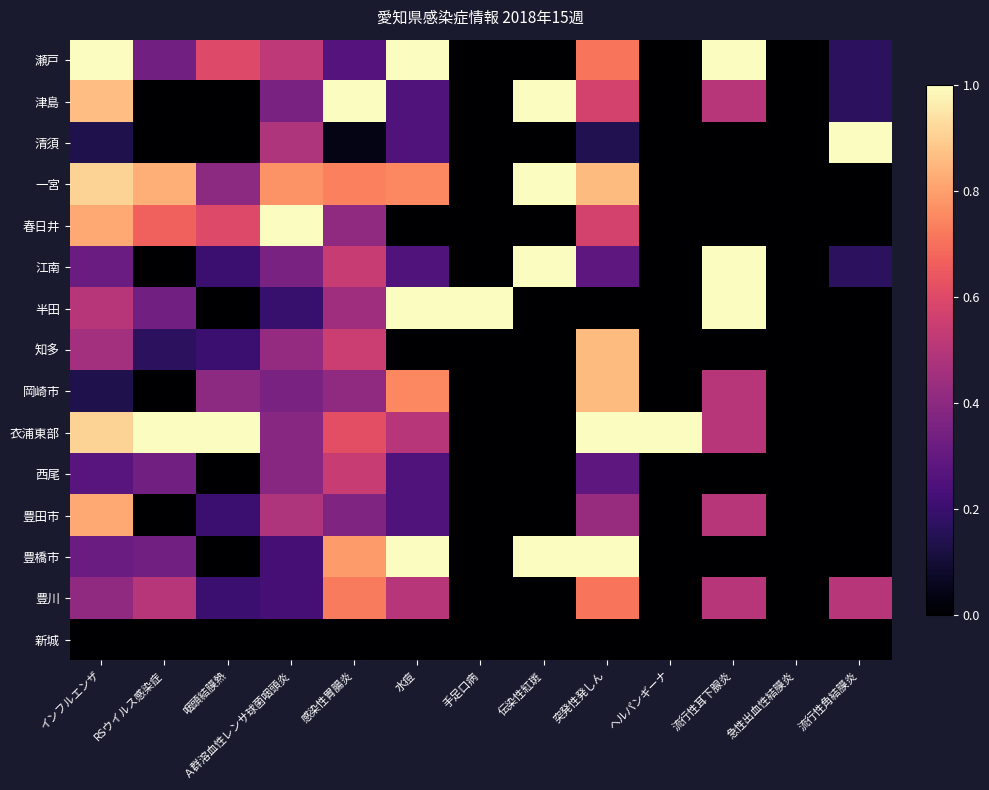

Reading left to right, transcribe all the data shown in this chart.

瀬戸: インフルエンザ=1.0	RSウイルス感染症=0.3	咽頭結膜熱=0.6	Ａ群溶血性レンサ球菌咽頭炎=0.5	感染性胃腸炎=0.3	水痘=1.0	手足口病=0.0	伝染性紅斑=0.0	突発性発しん=0.7	ヘルパンギーナ=0.0	流行性耳下腺炎=1.0	急性出血性結膜炎=0.0	流行性角結膜炎=0.2
津島: インフルエンザ=0.9	RSウイルス感染症=0.0	咽頭結膜熱=0.0	Ａ群溶血性レンサ球菌咽頭炎=0.4	感染性胃腸炎=1.0	水痘=0.2	手足口病=0.0	伝染性紅斑=1.0	突発性発しん=0.6	ヘルパンギーナ=0.0	流行性耳下腺炎=0.5	急性出血性結膜炎=0.0	流行性角結膜炎=0.2
清須: インフルエンザ=0.1	RSウイルス感染症=0.0	咽頭結膜熱=0.0	Ａ群溶血性レンサ球菌咽頭炎=0.5	感染性胃腸炎=0.0	水痘=0.2	手足口病=0.0	伝染性紅斑=0.0	突発性発しん=0.1	ヘルパンギーナ=0.0	流行性耳下腺炎=0.0	急性出血性結膜炎=0.0	流行性角結膜炎=1.0
一宮: インフルエンザ=0.9	RSウイルス感染症=0.8	咽頭結膜熱=0.4	Ａ群溶血性レンサ球菌咽頭炎=0.8	感染性胃腸炎=0.7	水痘=0.8	手足口病=0.0	伝染性紅斑=1.0	突発性発しん=0.9	ヘルパンギーナ=0.0	流行性耳下腺炎=0.0	急性出血性結膜炎=0.0	流行性角結膜炎=0.0
春日井: インフルエンザ=0.8	RSウイルス感染症=0.7	咽頭結膜熱=0.6	Ａ群溶血性レンサ球菌咽頭炎=1.0	感染性胃腸炎=0.4	水痘=0.0	手足口病=0.0	伝染性紅斑=0.0	突発性発しん=0.6	ヘルパンギーナ=0.0	流行性耳下腺炎=0.0	急性出血性結膜炎=0.0	流行性角結膜炎=0.0
江南: インフルエンザ=0.3	RSウイルス感染症=0.0	咽頭結膜熱=0.2	Ａ群溶血性レンサ球菌咽頭炎=0.4	感染性胃腸炎=0.5	水痘=0.2	手足口病=0.0	伝染性紅斑=1.0	突発性発しん=0.3	ヘルパンギーナ=0.0	流行性耳下腺炎=1.0	急性出血性結膜炎=0.0	流行性角結膜炎=0.2
半田: インフルエンザ=0.5	RSウイルス感染症=0.3	咽頭結膜熱=0.0	Ａ群溶血性レンサ球菌咽頭炎=0.2	感染性胃腸炎=0.4	水痘=1.0	手足口病=1.0	伝染性紅斑=0.0	突発性発しん=0.0	ヘルパンギーナ=0.0	流行性耳下腺炎=1.0	急性出血性結膜炎=0.0	流行性角結膜炎=0.0
知多: インフルエンザ=0.5	RSウイルス感染症=0.2	咽頭結膜熱=0.2	Ａ群溶血性レンサ球菌咽頭炎=0.4	感染性胃腸炎=0.6	水痘=0.0	手足口病=0.0	伝染性紅斑=0.0	突発性発しん=0.9	ヘルパンギーナ=0.0	流行性耳下腺炎=0.0	急性出血性結膜炎=0.0	流行性角結膜炎=0.0
岡崎市: インフルエンザ=0.1	RSウイルス感染症=0.0	咽頭結膜熱=0.4	Ａ群溶血性レンサ球菌咽頭炎=0.4	感染性胃腸炎=0.4	水痘=0.8	手足口病=0.0	伝染性紅斑=0.0	突発性発しん=0.9	ヘルパンギーナ=0.0	流行性耳下腺炎=0.5	急性出血性結膜炎=0.0	流行性角結膜炎=0.0
衣浦東部: インフルエンザ=0.9	RSウイルス感染症=1.0	咽頭結膜熱=1.0	Ａ群溶血性レンサ球菌咽頭炎=0.4	感染性胃腸炎=0.6	水痘=0.5	手足口病=0.0	伝染性紅斑=0.0	突発性発しん=1.0	ヘルパンギーナ=1.0	流行性耳下腺炎=0.5	急性出血性結膜炎=0.0	流行性角結膜炎=0.0
西尾: インフルエンザ=0.3	RSウイルス感染症=0.3	咽頭結膜熱=0.0	Ａ群溶血性レンサ球菌咽頭炎=0.4	感染性胃腸炎=0.5	水痘=0.2	手足口病=0.0	伝染性紅斑=0.0	突発性発しん=0.3	ヘルパンギーナ=0.0	流行性耳下腺炎=0.0	急性出血性結膜炎=0.0	流行性角結膜炎=0.0
豊田市: インフルエンザ=0.8	RSウイルス感染症=0.0	咽頭結膜熱=0.2	Ａ群溶血性レンサ球菌咽頭炎=0.5	感染性胃腸炎=0.4	水痘=0.2	手足口病=0.0	伝染性紅斑=0.0	突発性発しん=0.4	ヘルパンギーナ=0.0	流行性耳下腺炎=0.5	急性出血性結膜炎=0.0	流行性角結膜炎=0.0
豊橋市: インフルエンザ=0.3	RSウイルス感染症=0.3	咽頭結膜熱=0.0	Ａ群溶血性レンサ球菌咽頭炎=0.2	感染性胃腸炎=0.8	水痘=1.0	手足口病=0.0	伝染性紅斑=1.0	突発性発しん=1.0	ヘルパンギーナ=0.0	流行性耳下腺炎=0.0	急性出血性結膜炎=0.0	流行性角結膜炎=0.0
豊川: インフルエンザ=0.4	RSウイルス感染症=0.5	咽頭結膜熱=0.2	Ａ群溶血性レンサ球菌咽頭炎=0.2	感染性胃腸炎=0.7	水痘=0.5	手足口病=0.0	伝染性紅斑=0.0	突発性発しん=0.7	ヘルパンギーナ=0.0	流行性耳下腺炎=0.5	急性出血性結膜炎=0.0	流行性角結膜炎=0.5
新城: インフルエンザ=0.0	RSウイルス感染症=0.0	咽頭結膜熱=0.0	Ａ群溶血性レンサ球菌咽頭炎=0.0	感染性胃腸炎=0.0	水痘=0.0	手足口病=0.0	伝染性紅斑=0.0	突発性発しん=0.0	ヘルパンギーナ=0.0	流行性耳下腺炎=0.0	急性出血性結膜炎=0.0	流行性角結膜炎=0.0